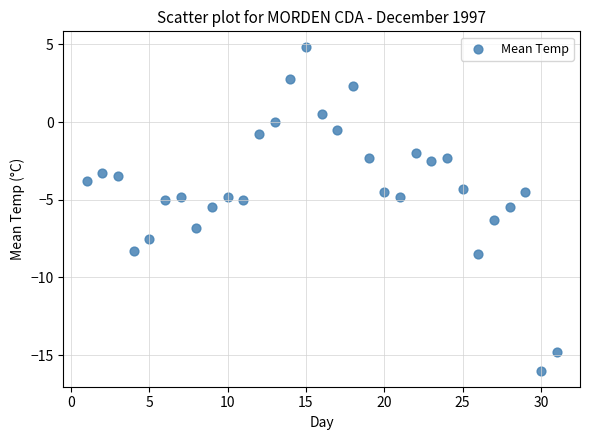

What is the range of Y values (max minus min)?

20.8